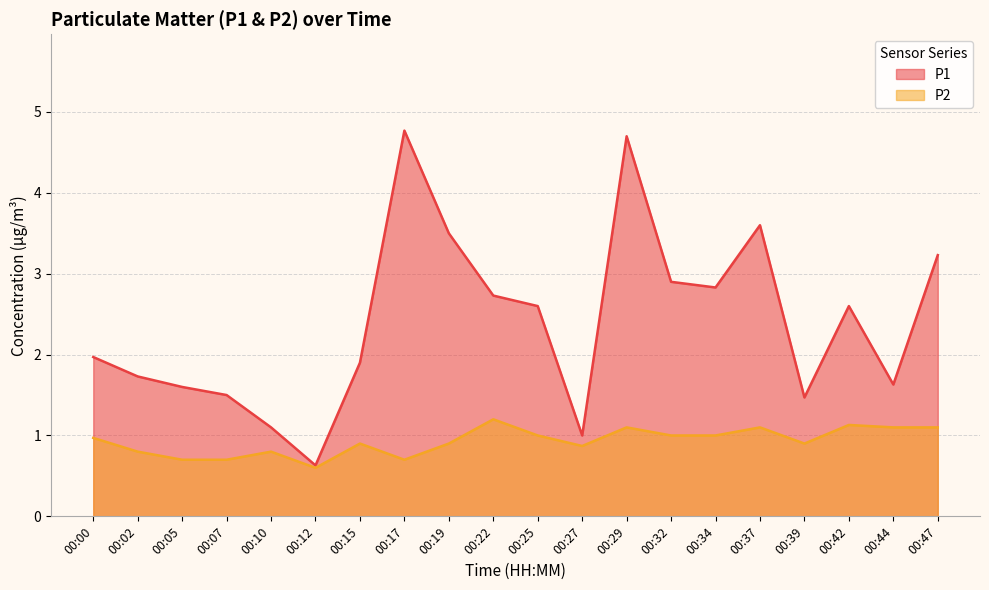

What are all the series names shown in the legend?

P1, P2